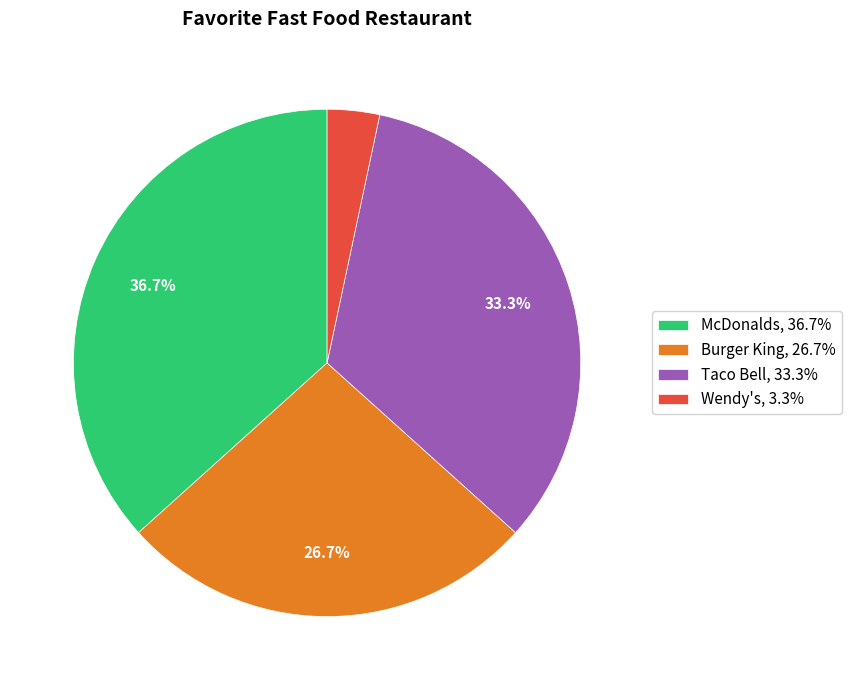

How many segments does this pie chart have?

4